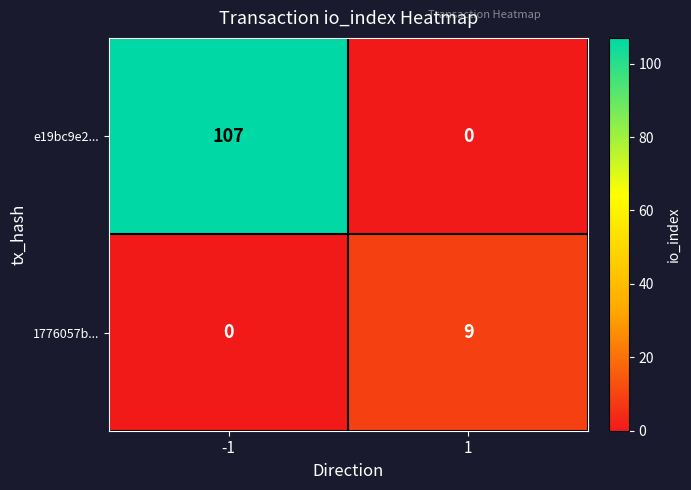

List the series in order of their overall mean, highest first.

e19bc9e2..., 1776057b...